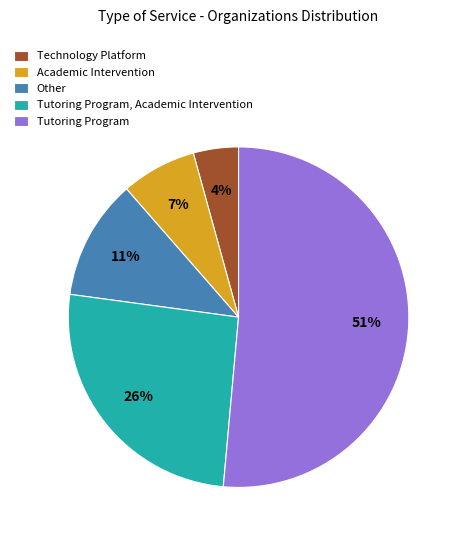

The Tutoring Program slice represents 51% of the pie. True or false?

True